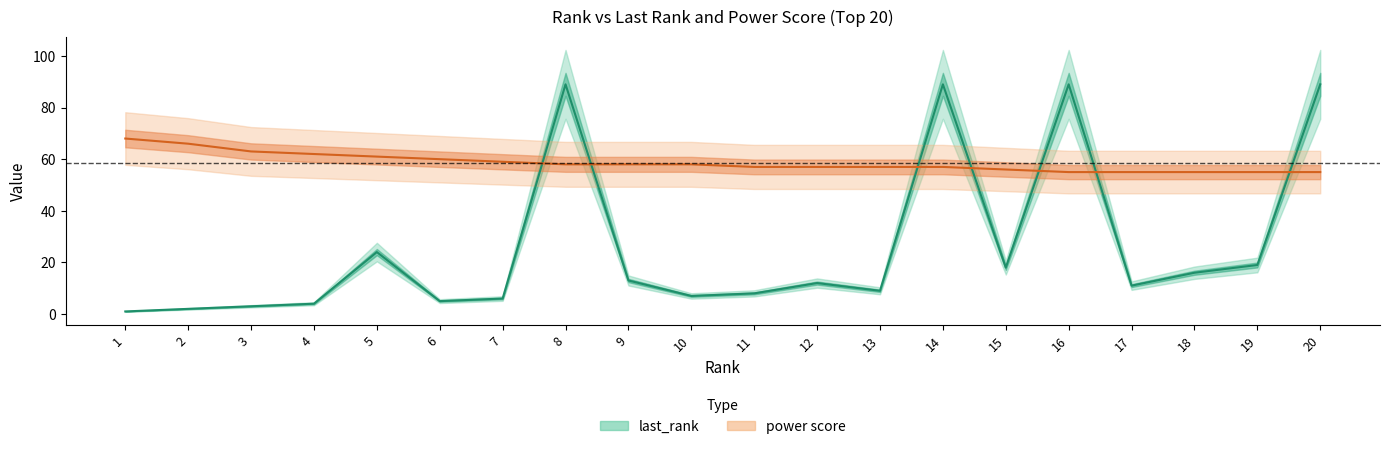

True or false: power score (line) has more than 1 interior local peaks.

False